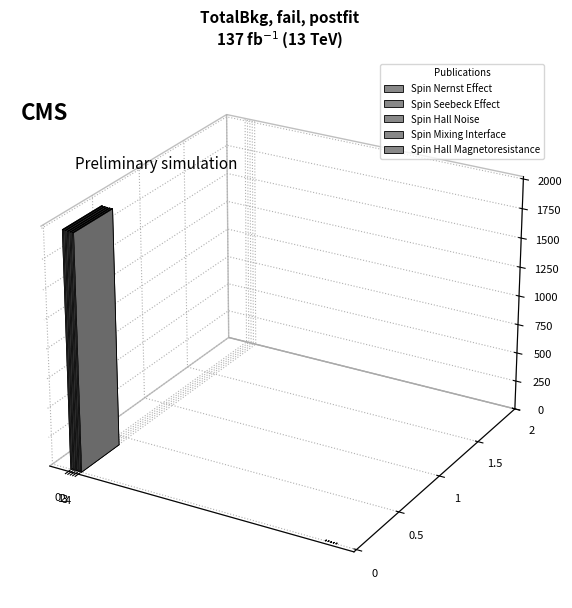

Are the bars horizontal?

No